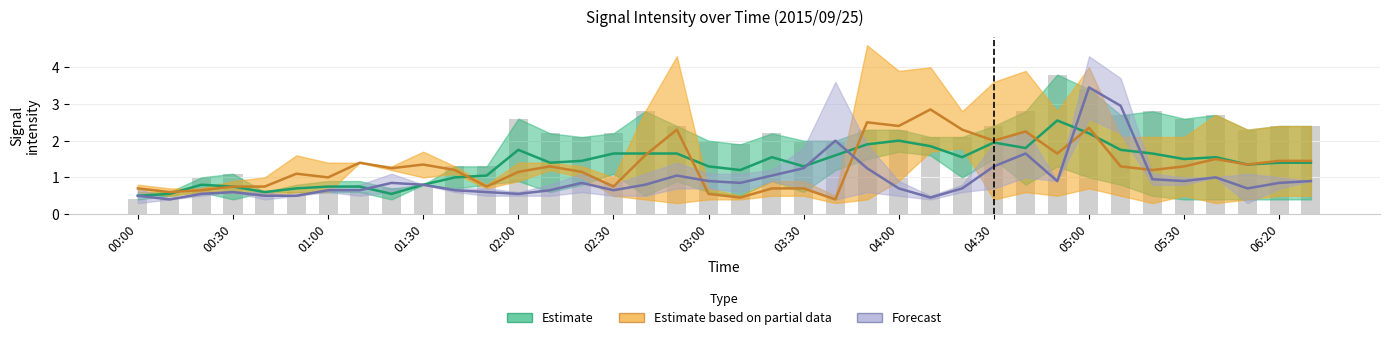

Which has a higher value, 02:00 or 02:20?

02:00